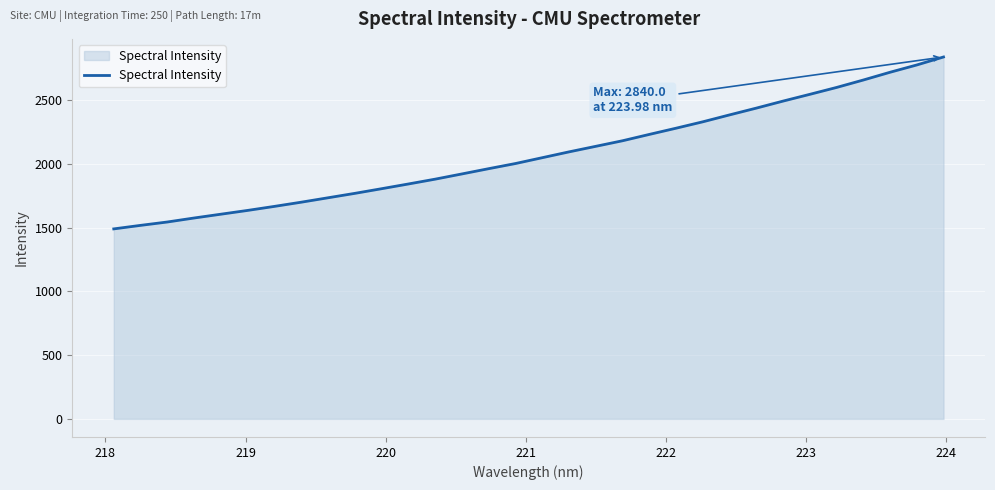

What is the difference between the maximum and minimum values?

1349.1